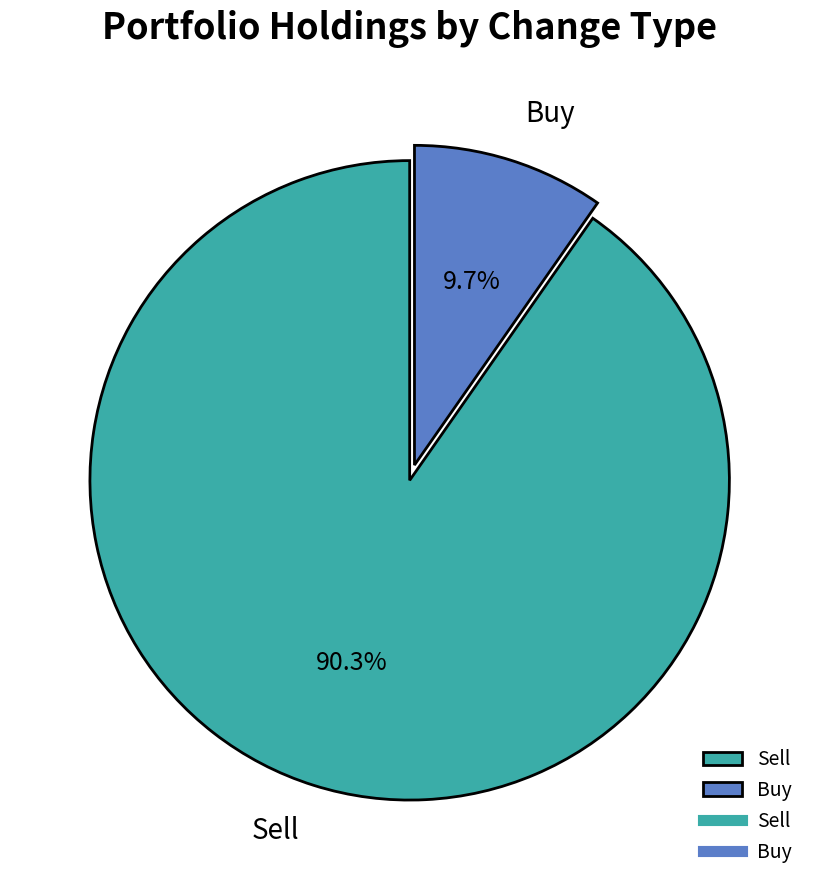

Which has a higher value, Buy or Sell?

Sell